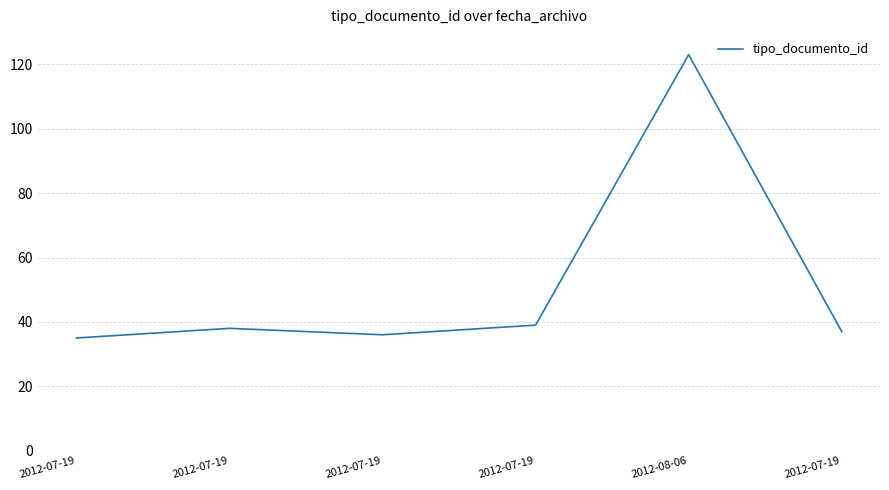

Does the chart have visible grid lines?

Yes